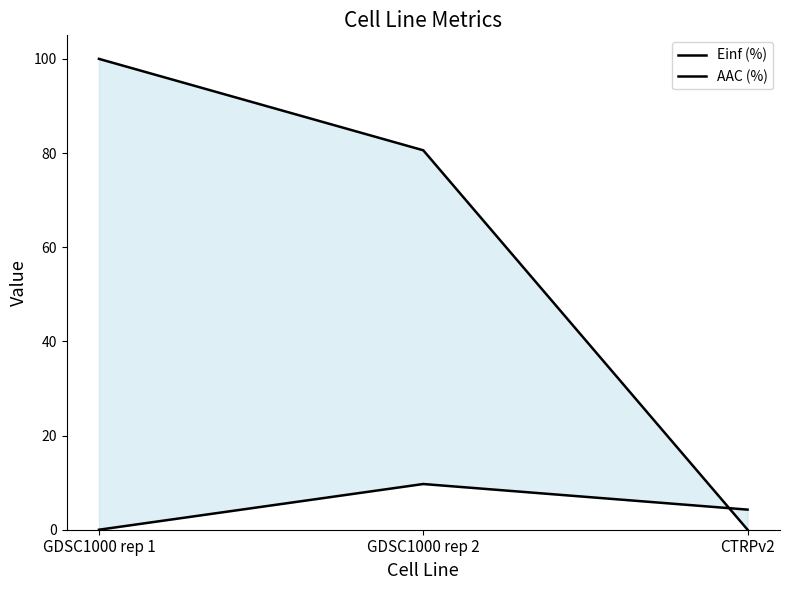

What is the total value across all series at GDSC1000 rep 1?

100.0